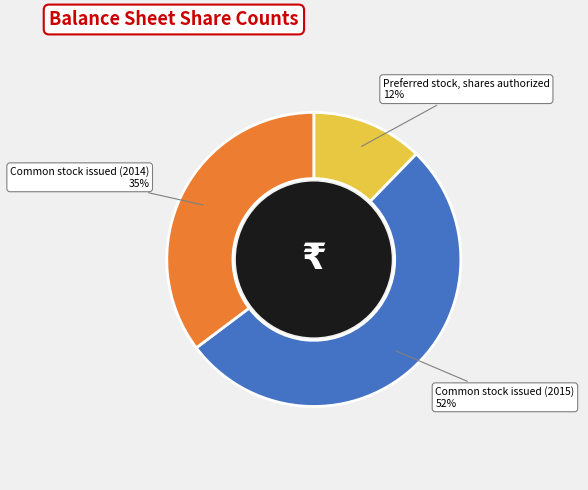

Which slice is the largest?

Common stock issued (2015)